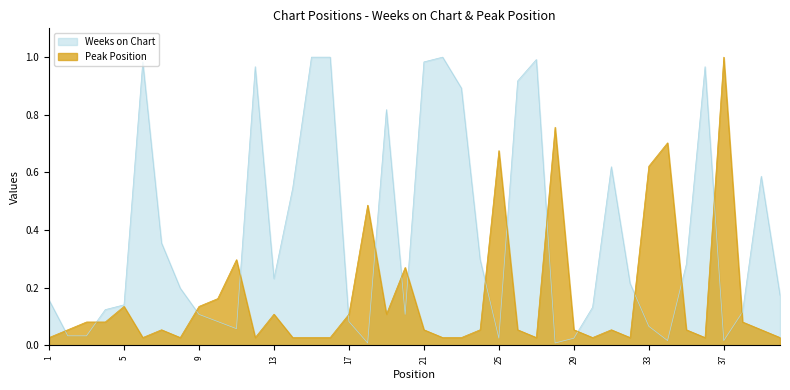

True or false: Peak Position has a value of 0.0 at 7.

False